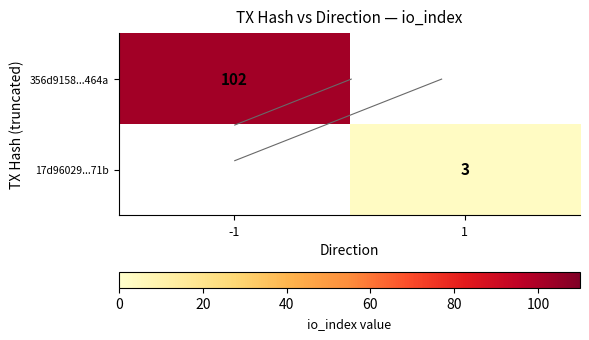

How many data points in 356d9158...464a are less than 102?

1